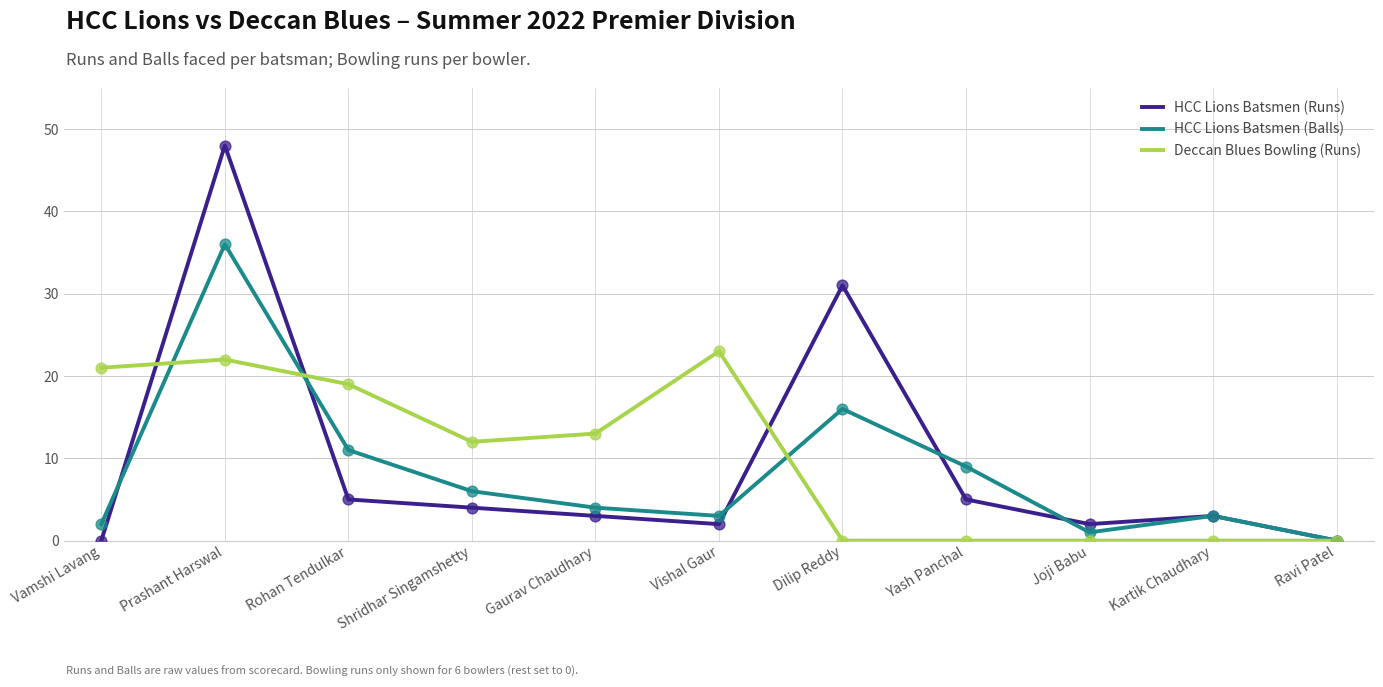

At how many categories does at least one series exceed 46?

1